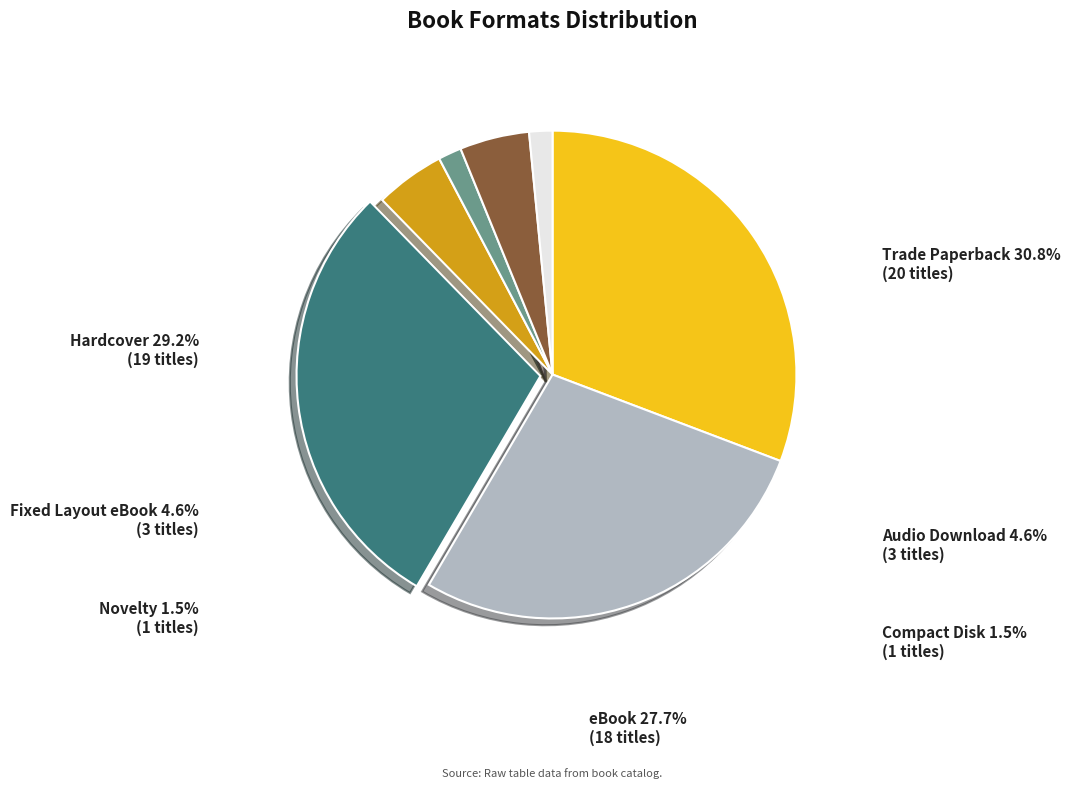

Between Compact Disk and Trade Paperback, which is larger?

Trade Paperback